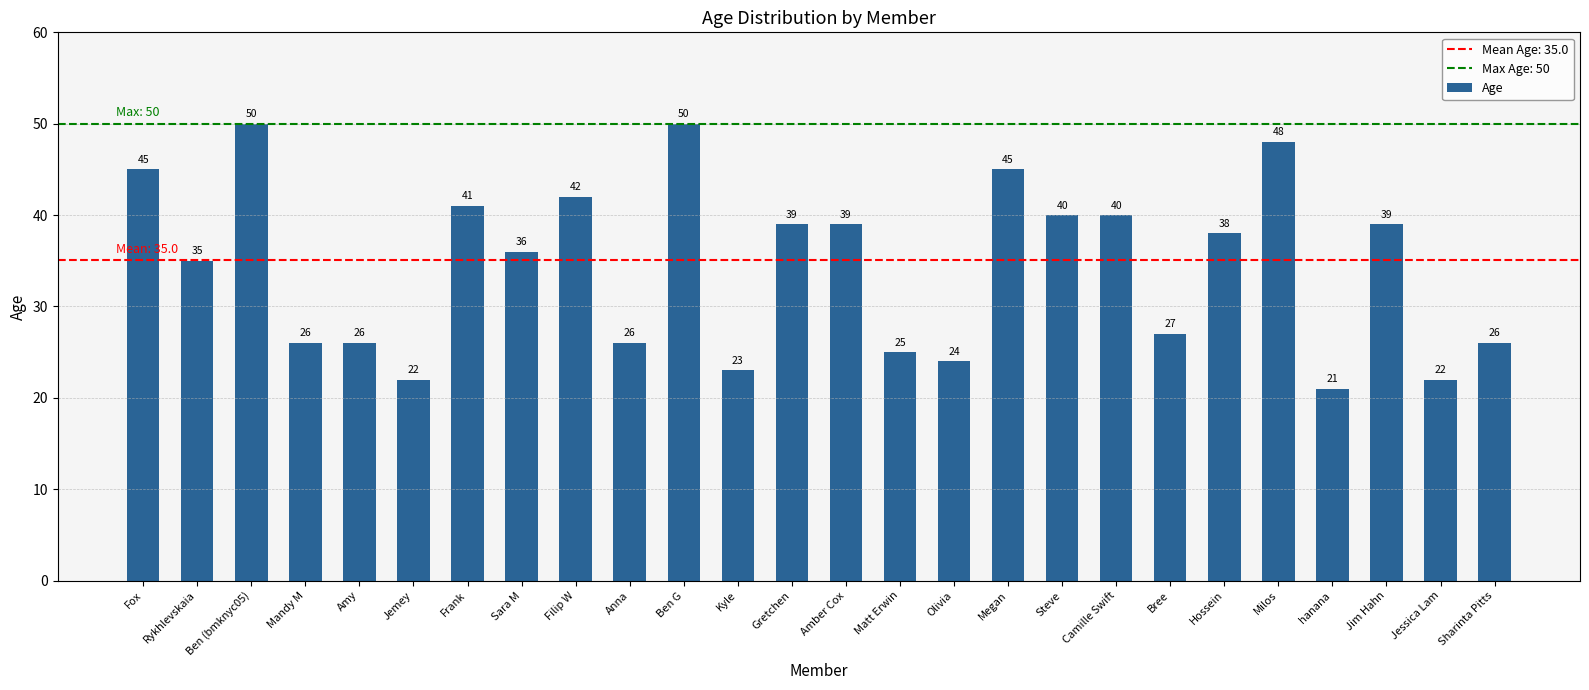

Which category has the lowest value across all series?

hanana